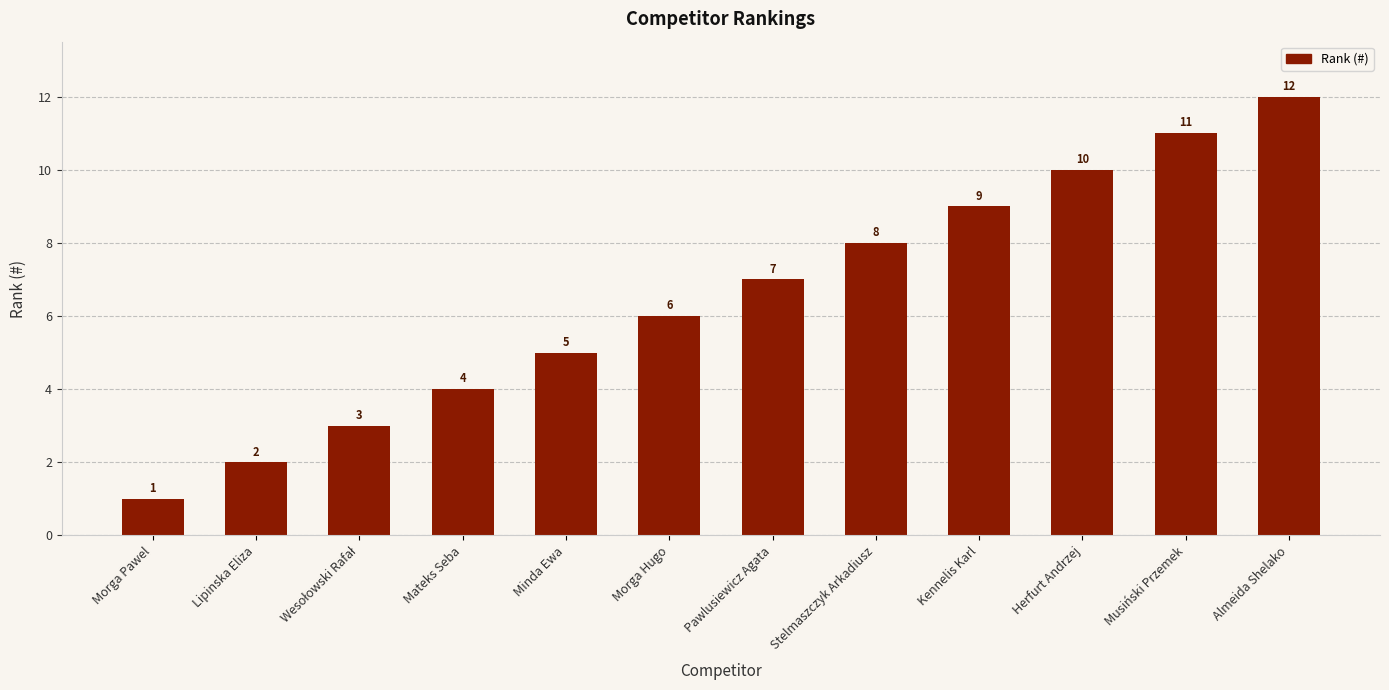

Does the chart contain stacked bars?

No